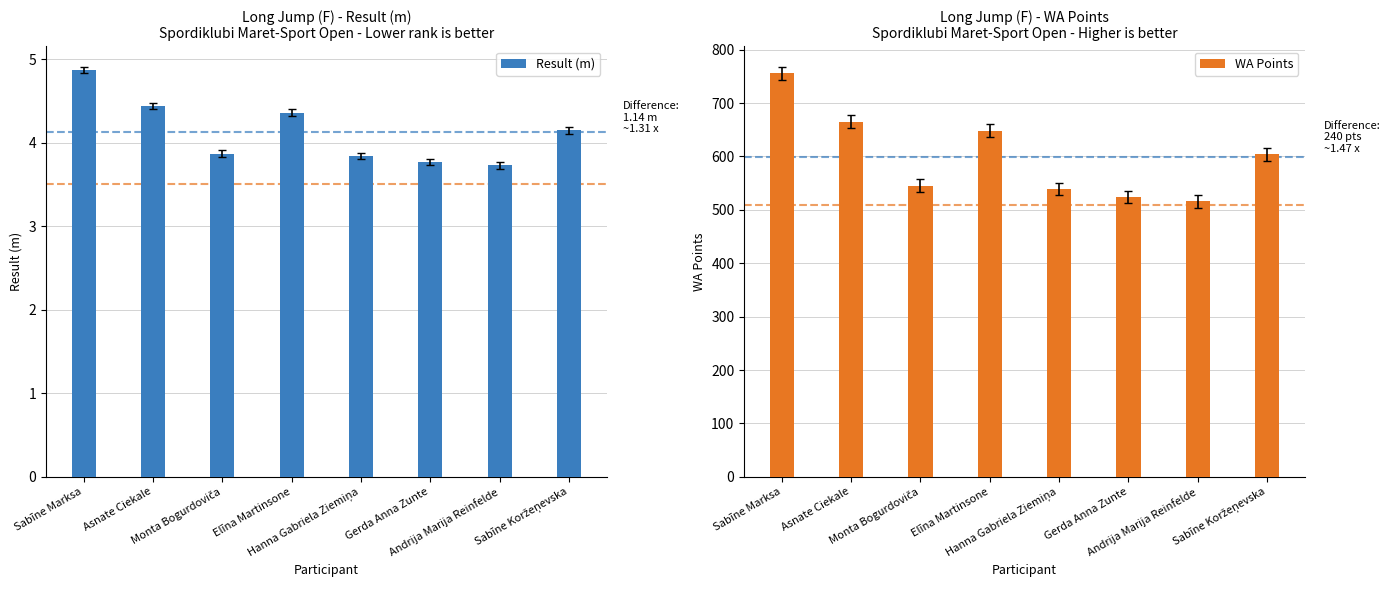

At which label does Result (m) reach its minimum?

Andrija Marija Reinfelde